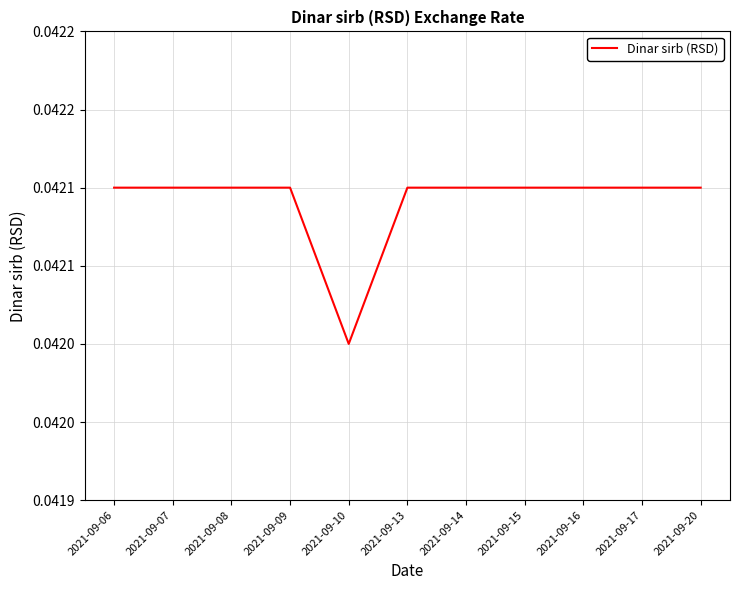

What is the sum of all values?

0.5